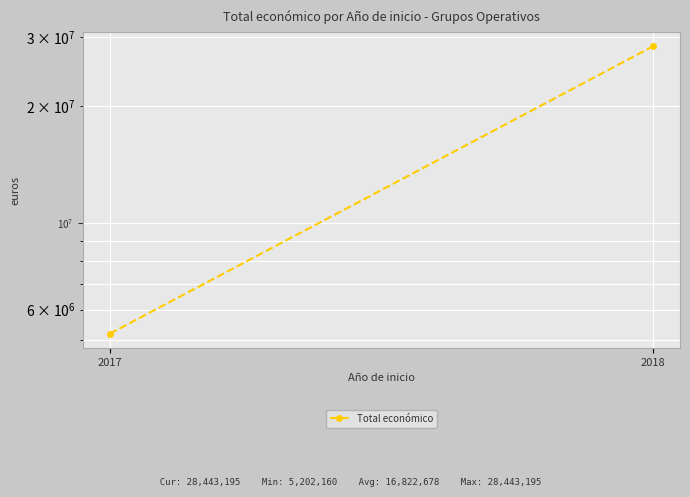

What is the difference between the maximum and minimum values?

23241035